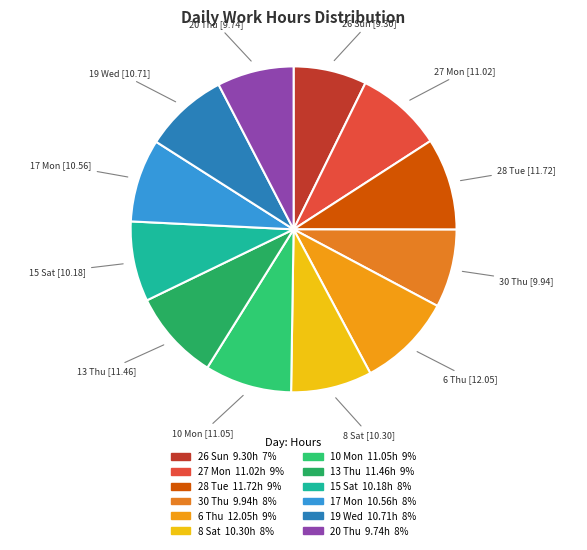

How many segments does this pie chart have?

12